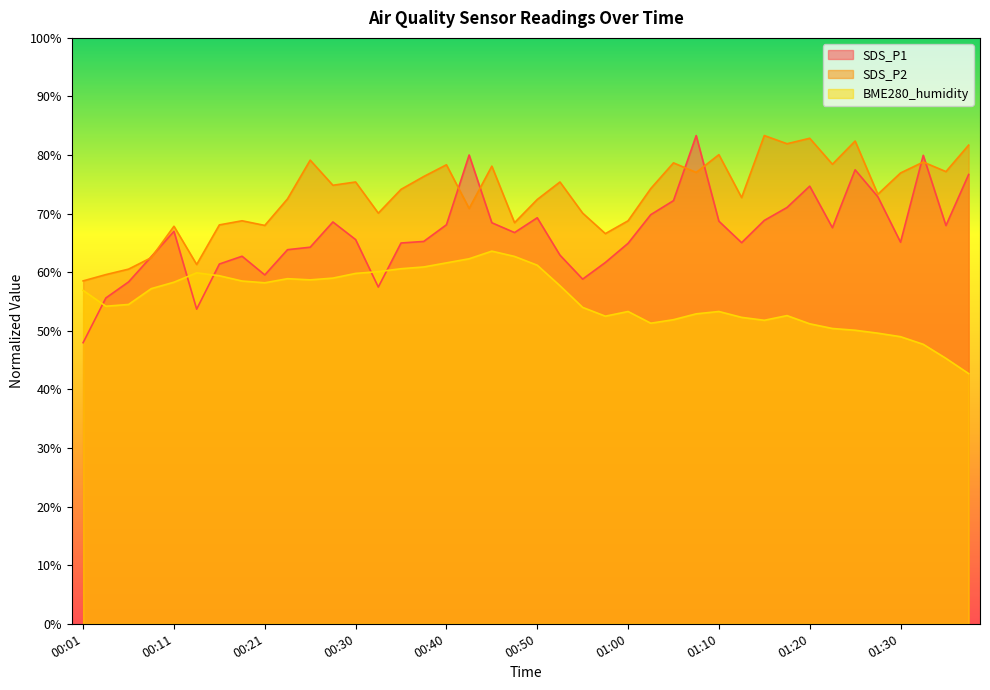

True or false: BME280_humidity and SDS_P2 intersect in this chart.

False